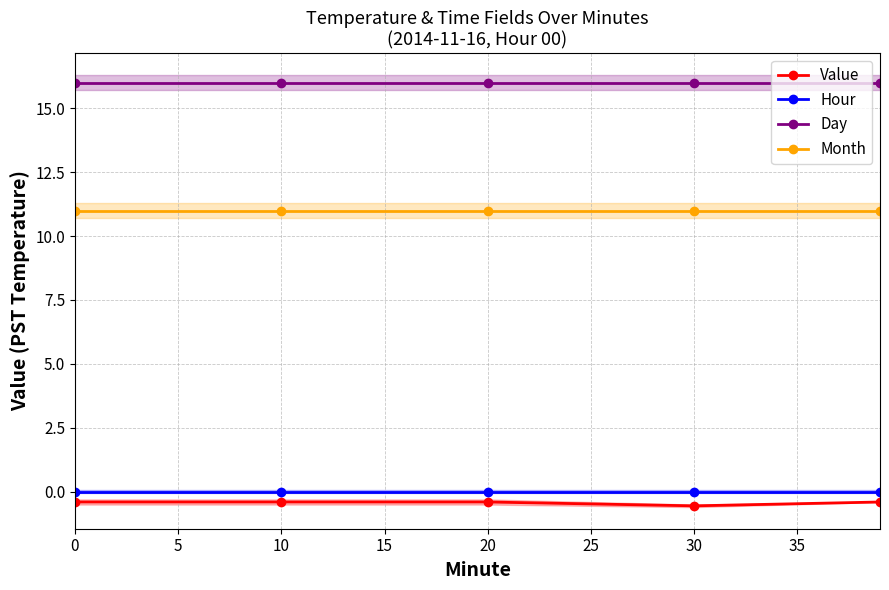

Rank the series at 0 from lowest to highest value.

Value, Hour, Month, Day